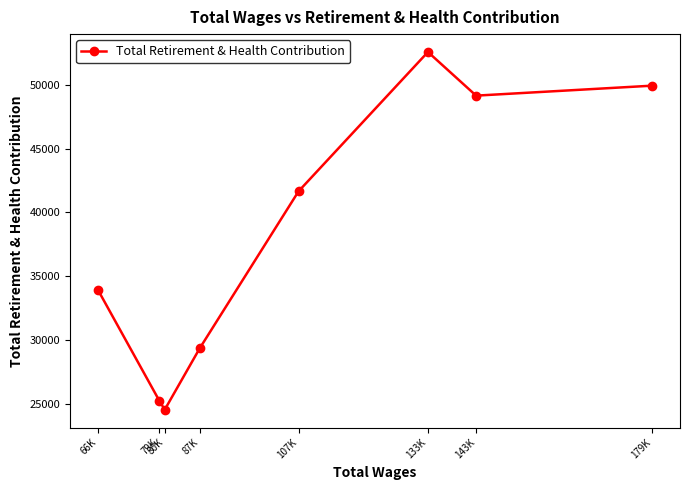

How many values are below 41658?

4